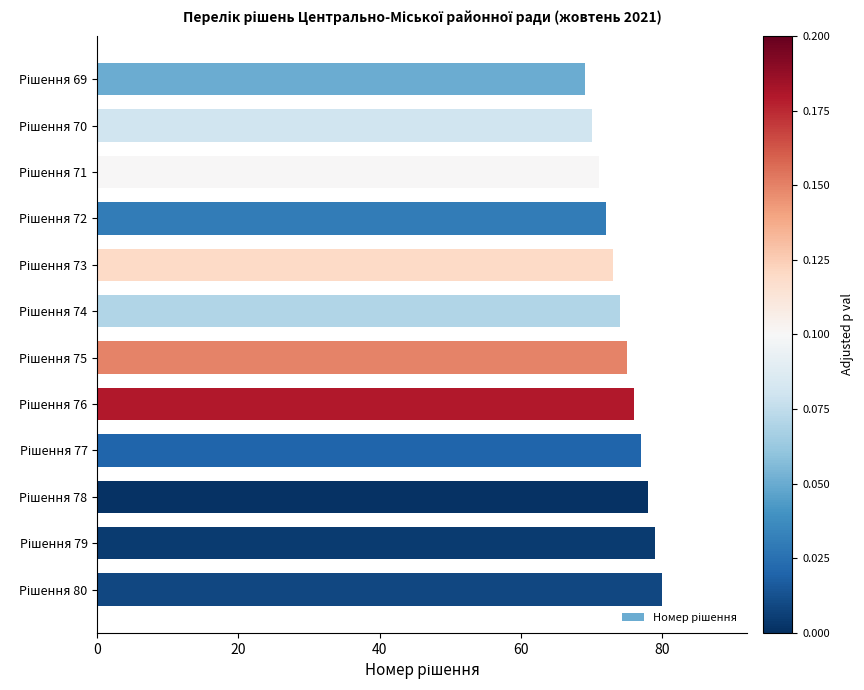

What is the difference between the maximum and second lowest values?

10